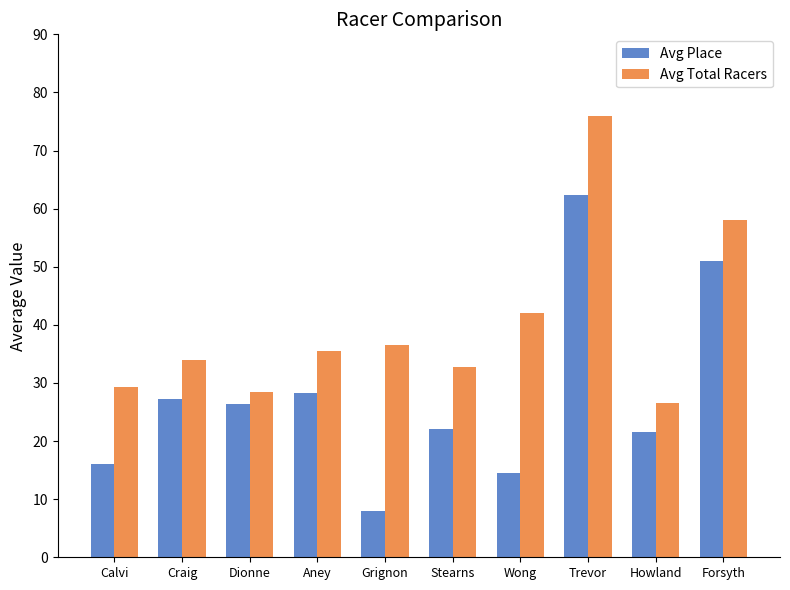

What are all the series names shown in the legend?

Avg Place, Avg Total Racers